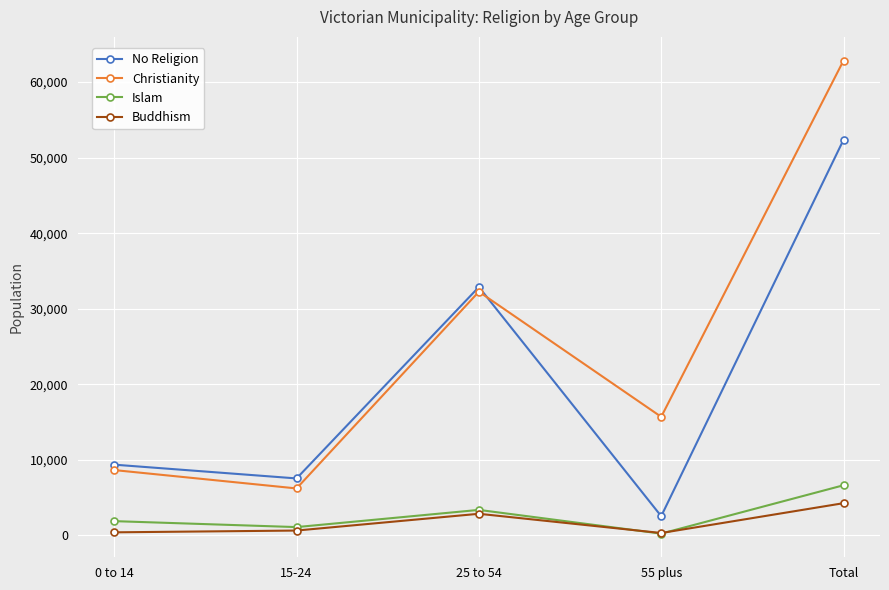

Between which two adjacent categories do Christianity and No Religion first intersect?

25 to 54 and 55 plus